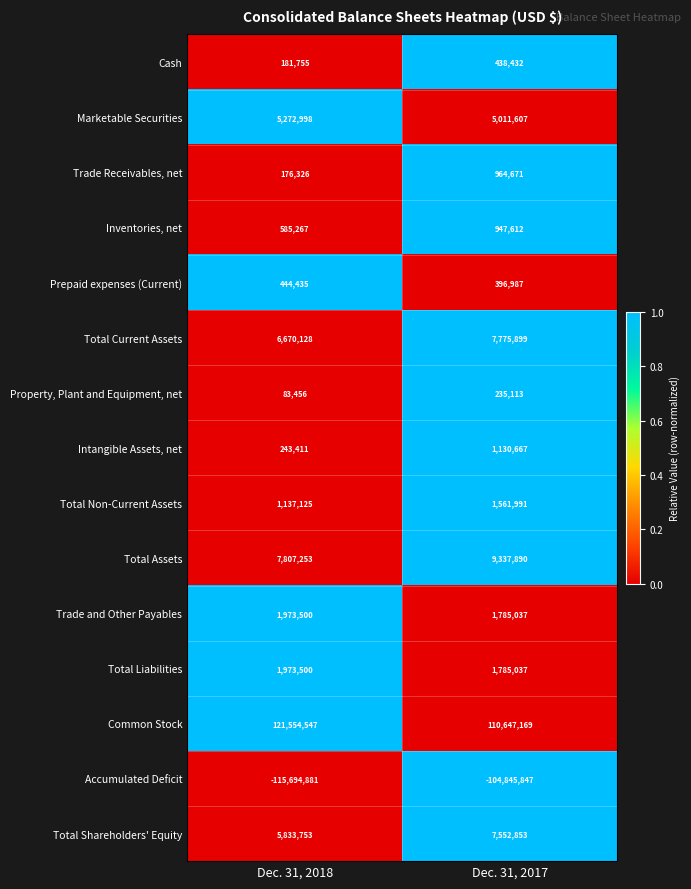

List the labels in order of Common Stock value, smallest first.

Dec. 31, 2017, Dec. 31, 2018